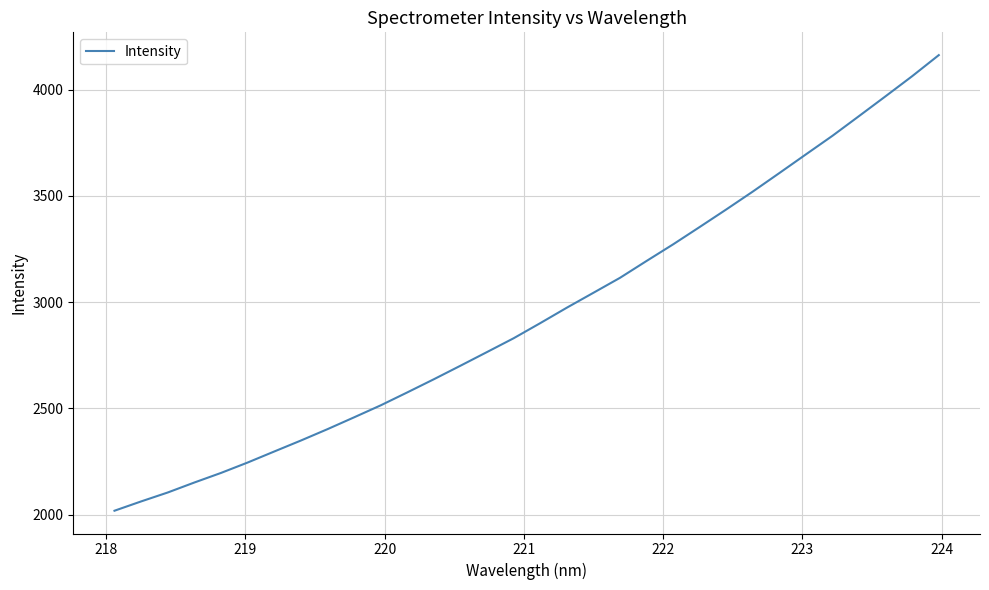

What is the smallest value displayed?

2018.0